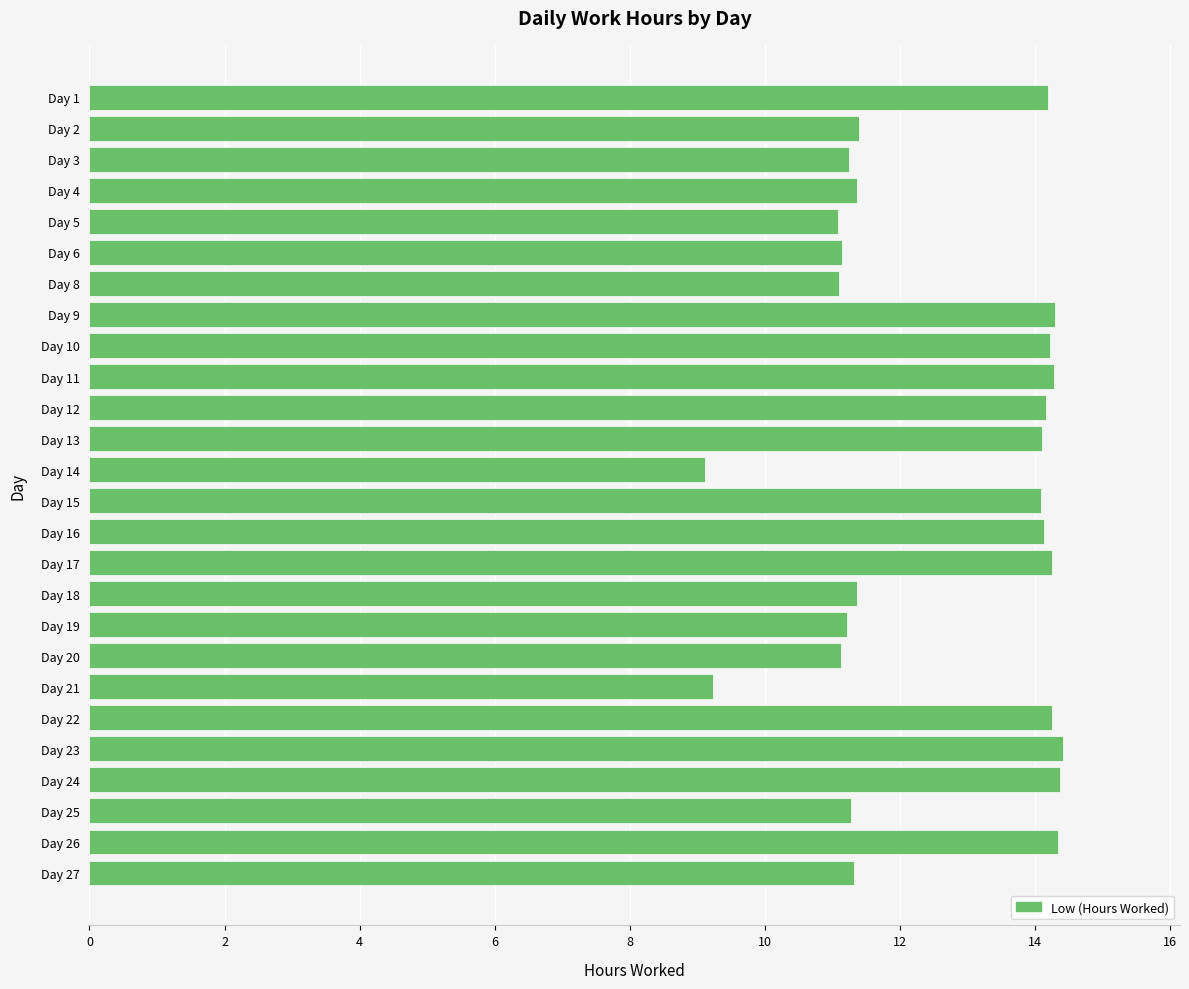

What is the value of the 13th bar from the top?

9.1